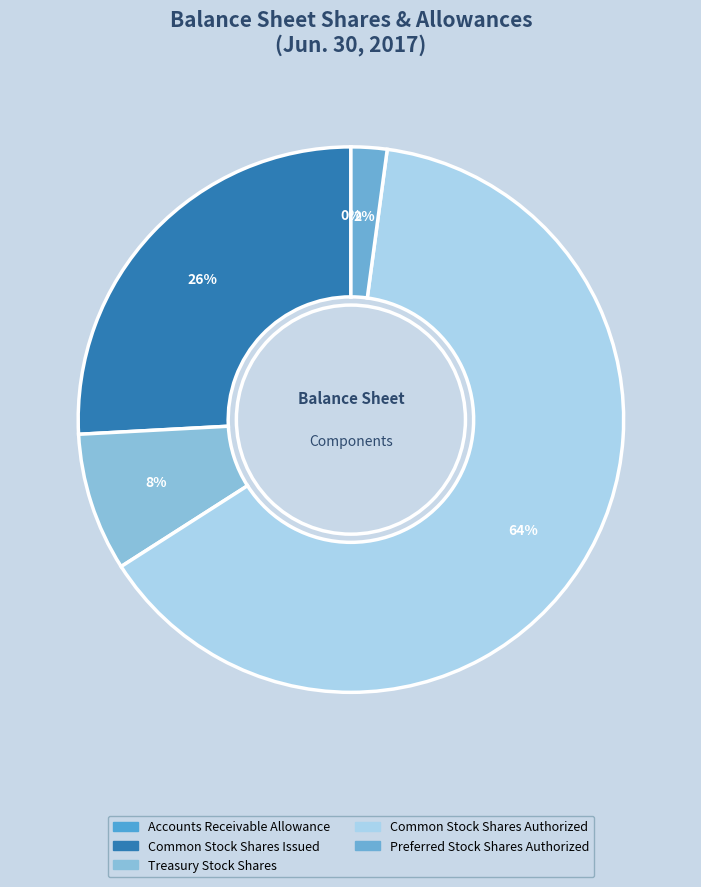

How many segments does this pie chart have?

5